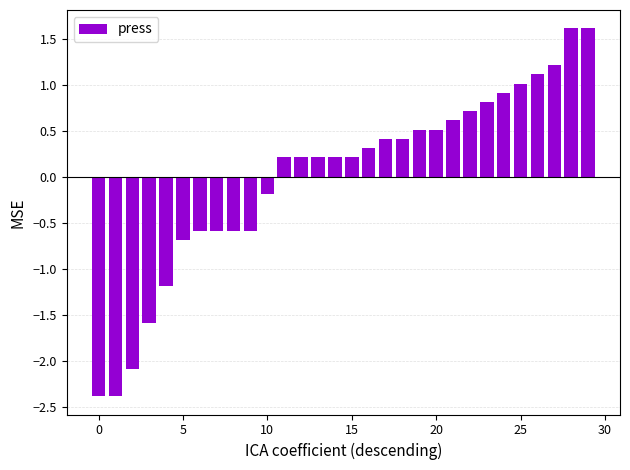

What is the value of the 3rd bar from the left?

-2.1